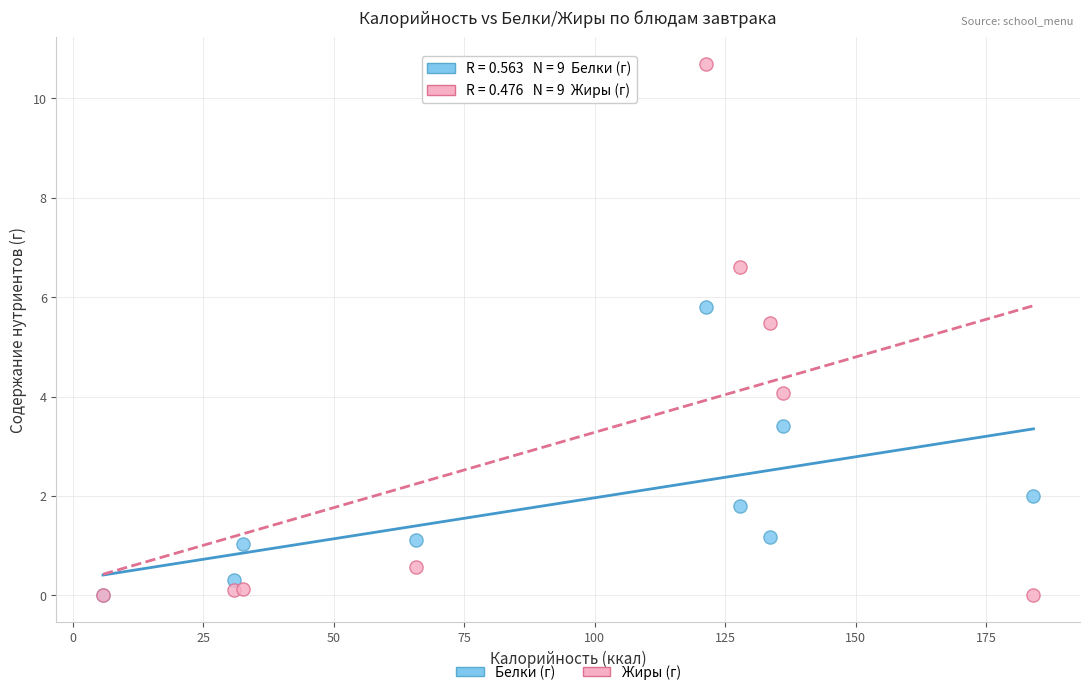

Across all series, what Y value is closest to 5?

5.5